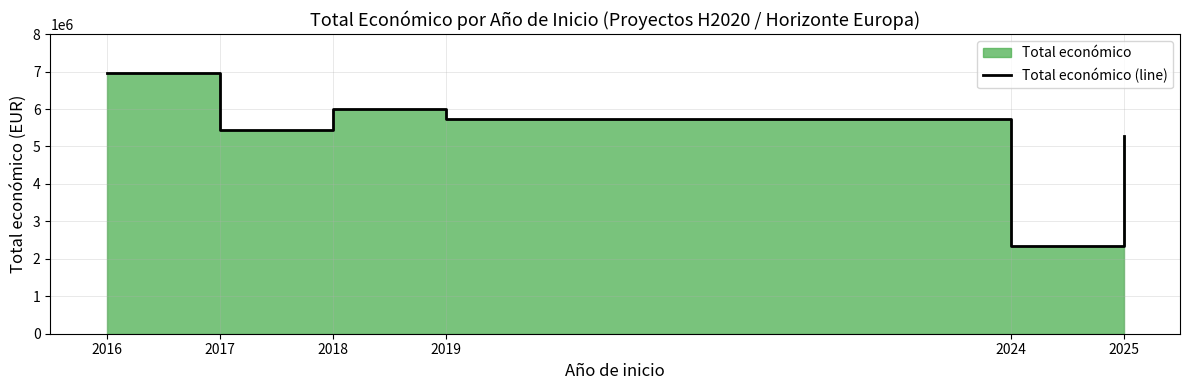

What is the difference between the maximum and minimum values?

4612013.0